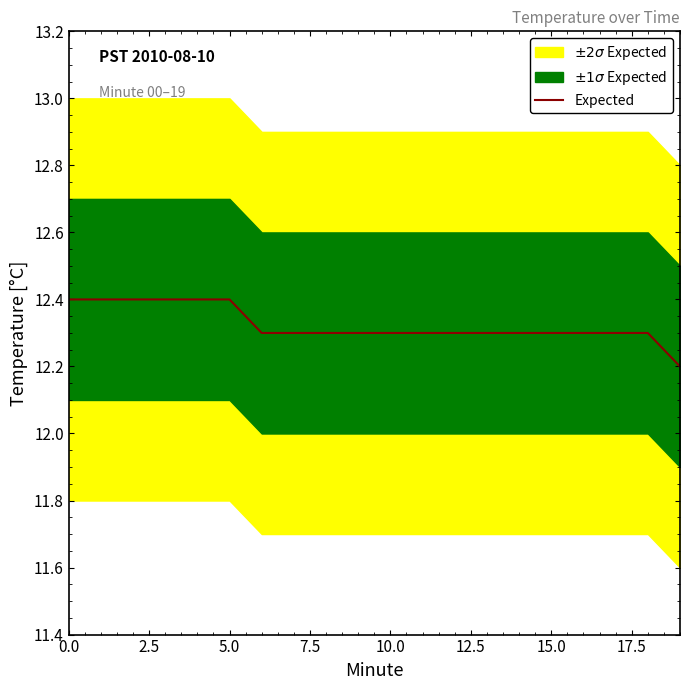

Which has a higher value, 13 or 19?

13